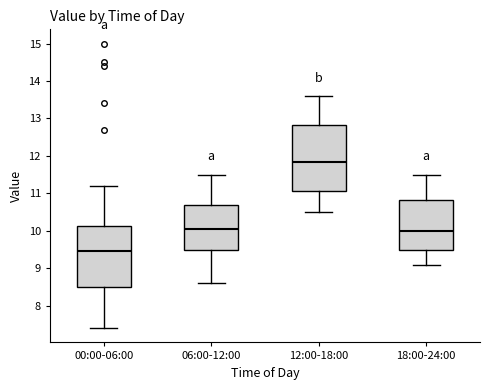

Where does the upper whisker of the box for 06:00-12:00 end on the y-axis? The values are not printed on the chart, so give them approximately, as read against the axis.

11.5